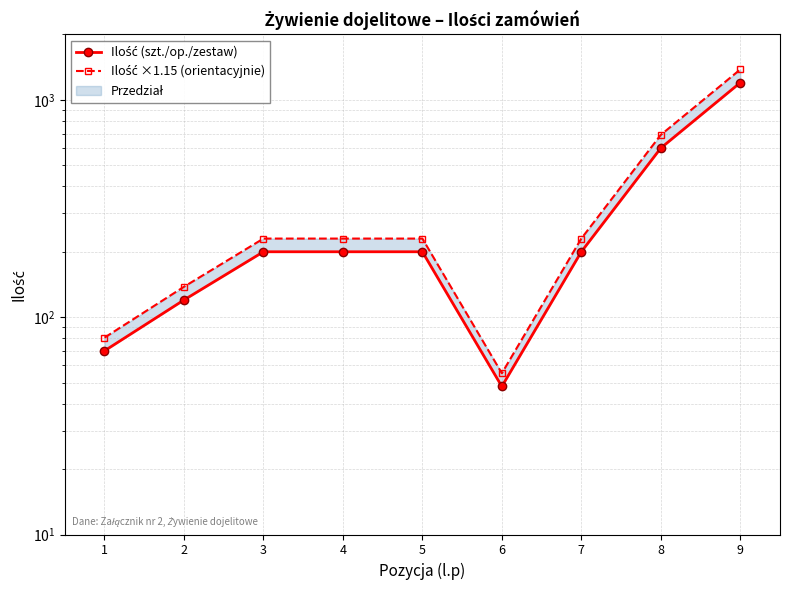

At which category does the chart reach its peak across all series?

9